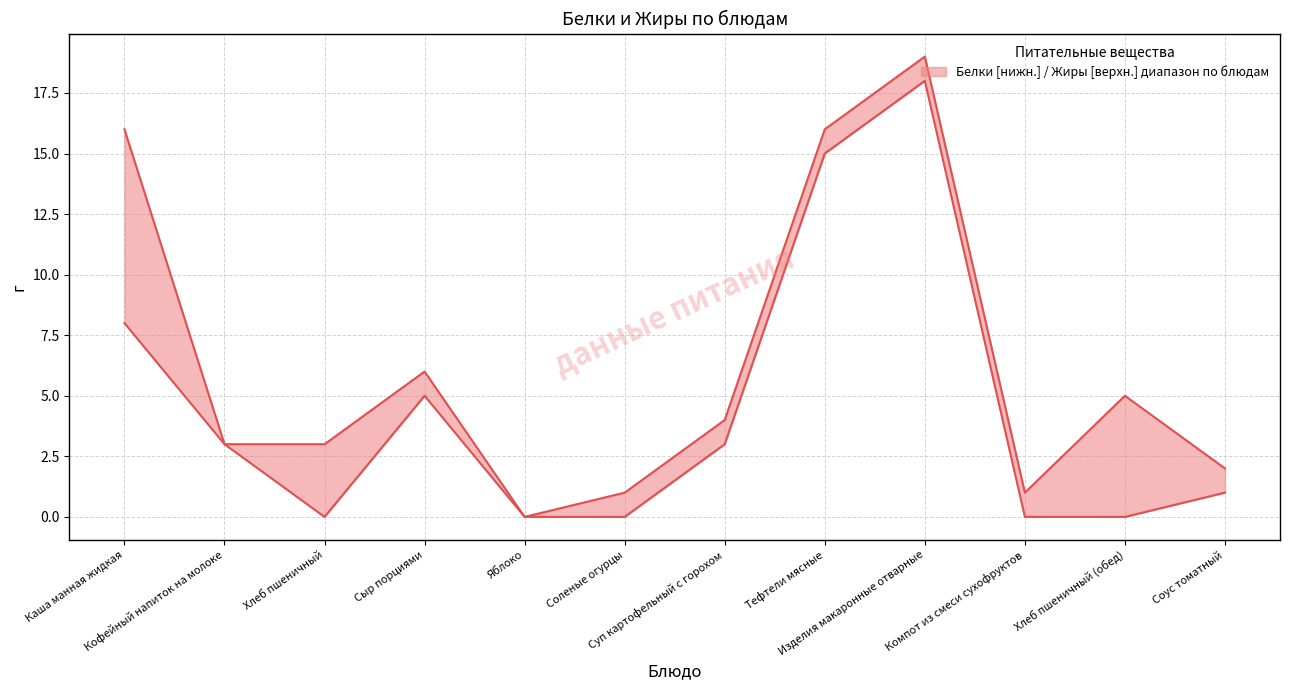

Where is the first local maximum for Белки?

Сыр порциями